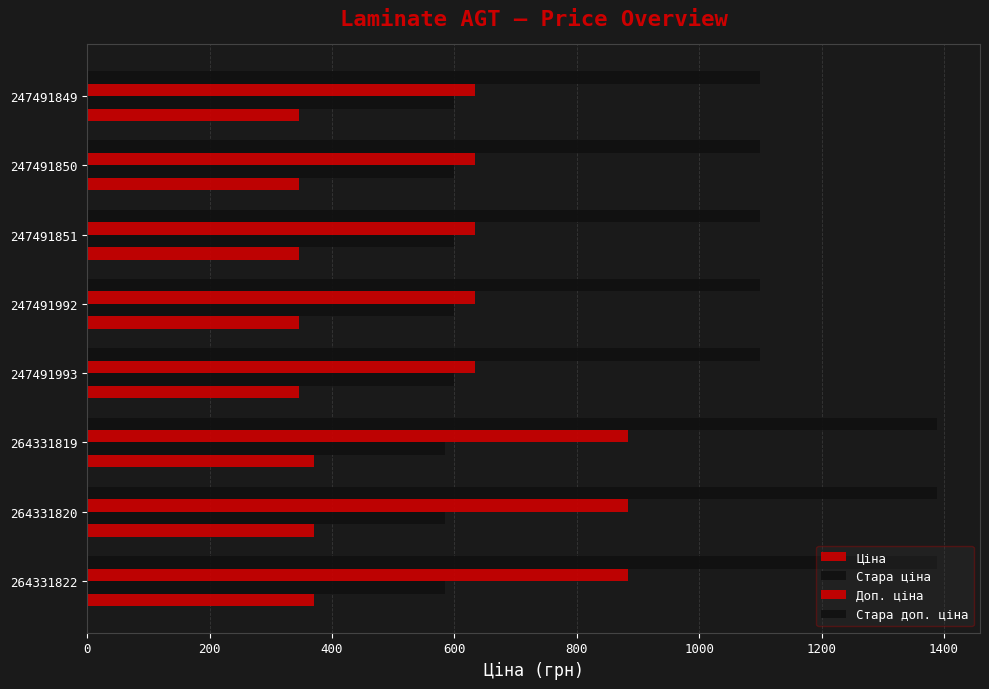

How many data points does each series have?

8